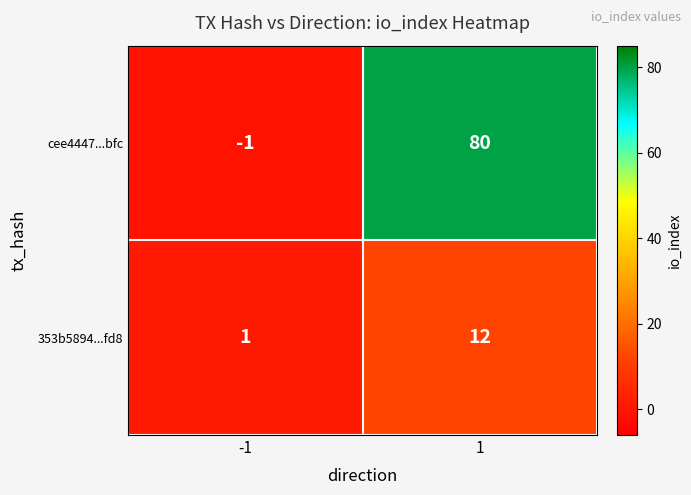

At which category does the chart reach its minimum across all series?

-1